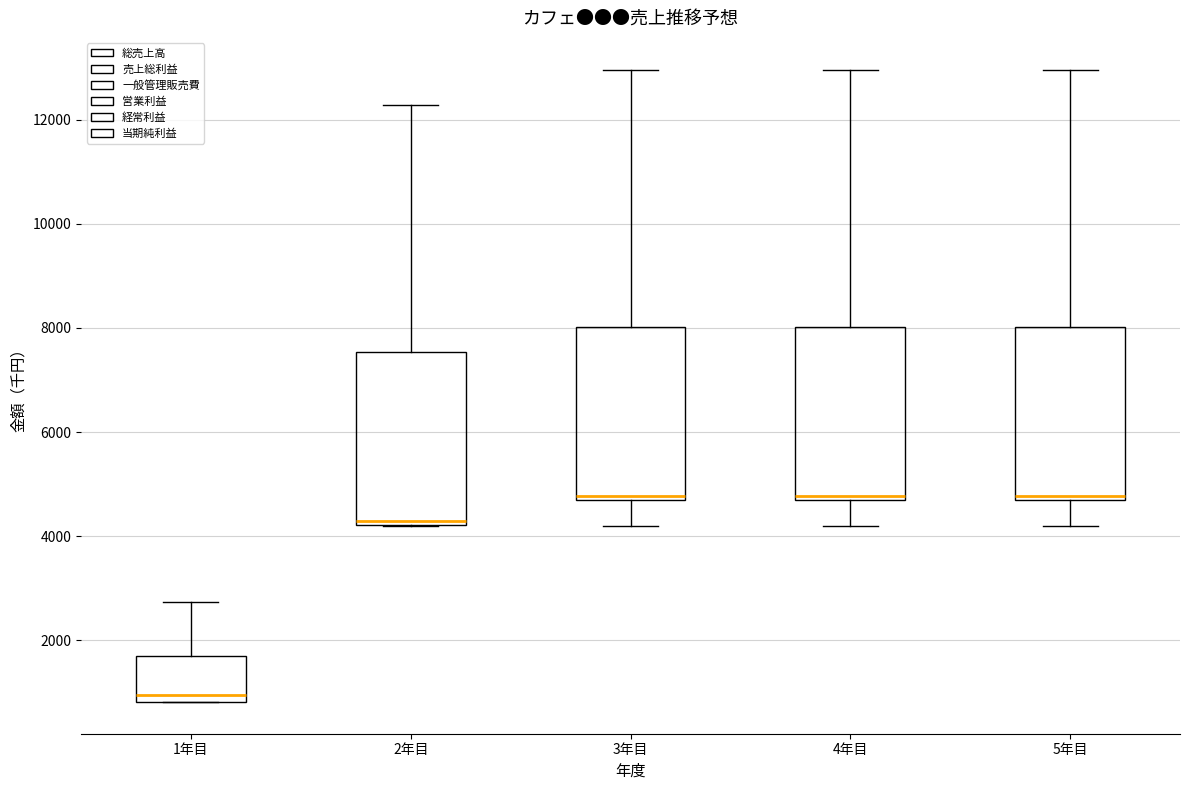

Reading left to right, transcribe this box plot: for each box, give where its median line is, the range the box spans, and where its two whiskers end, as read against the y-axis. The values are not printed on the chart, so give them approximately, as read against the axis.

1年目: median 1000, box 800 to 1600, whiskers 800 to 2800
2年目: median 4200 (just above the box's lower edge), box 4200 to 7600, whiskers 4200 to 12200
3年目: median 4800, box 4600 to 8000, whiskers 4200 to 13000
4年目: median 4800, box 4600 to 8000, whiskers 4200 to 13000
5年目: median 4800, box 4600 to 8000, whiskers 4200 to 13000